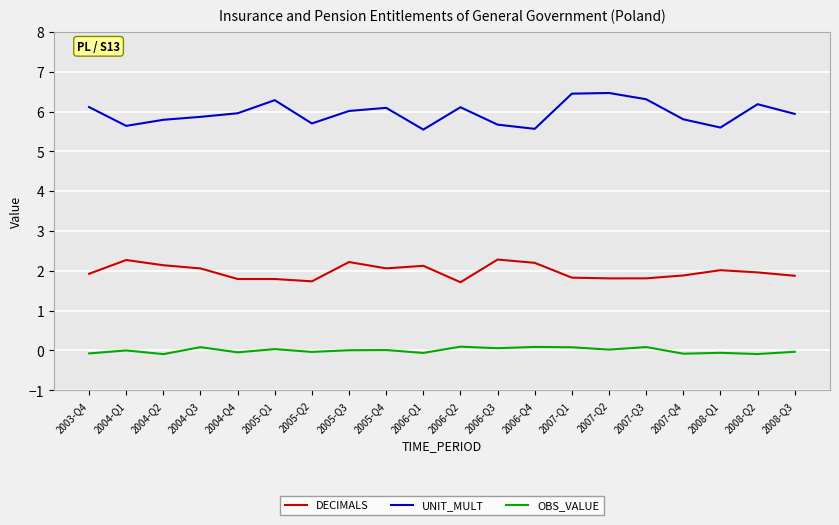

True or false: OBS_VALUE and DECIMALS cross at least once.

False